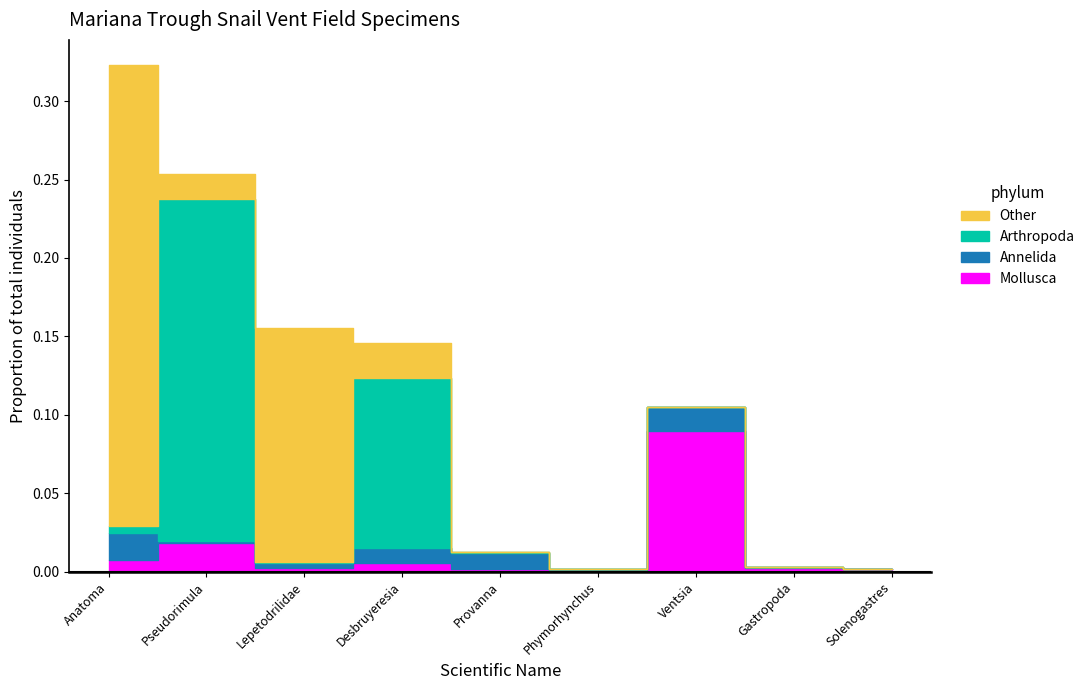

Rank the series at Gastropoda from lowest to highest value.

Arthropoda, Other, Annelida, Mollusca